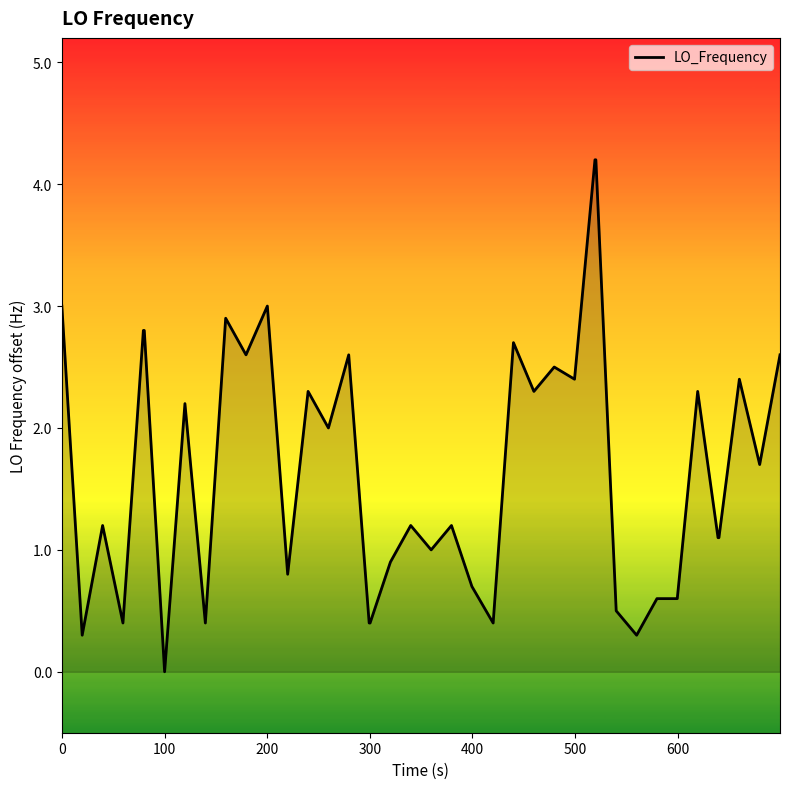

What is the difference between the maximum and minimum values?

4.2